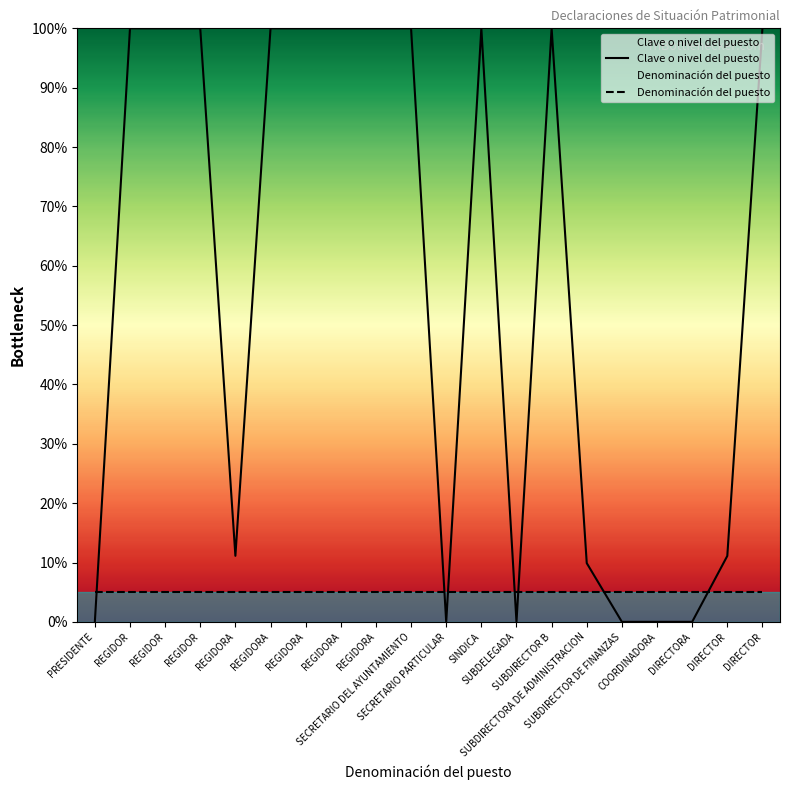

Rank the series at COORDINADORA from highest to lowest value.

Denominación del puesto, Clave o nivel del puesto